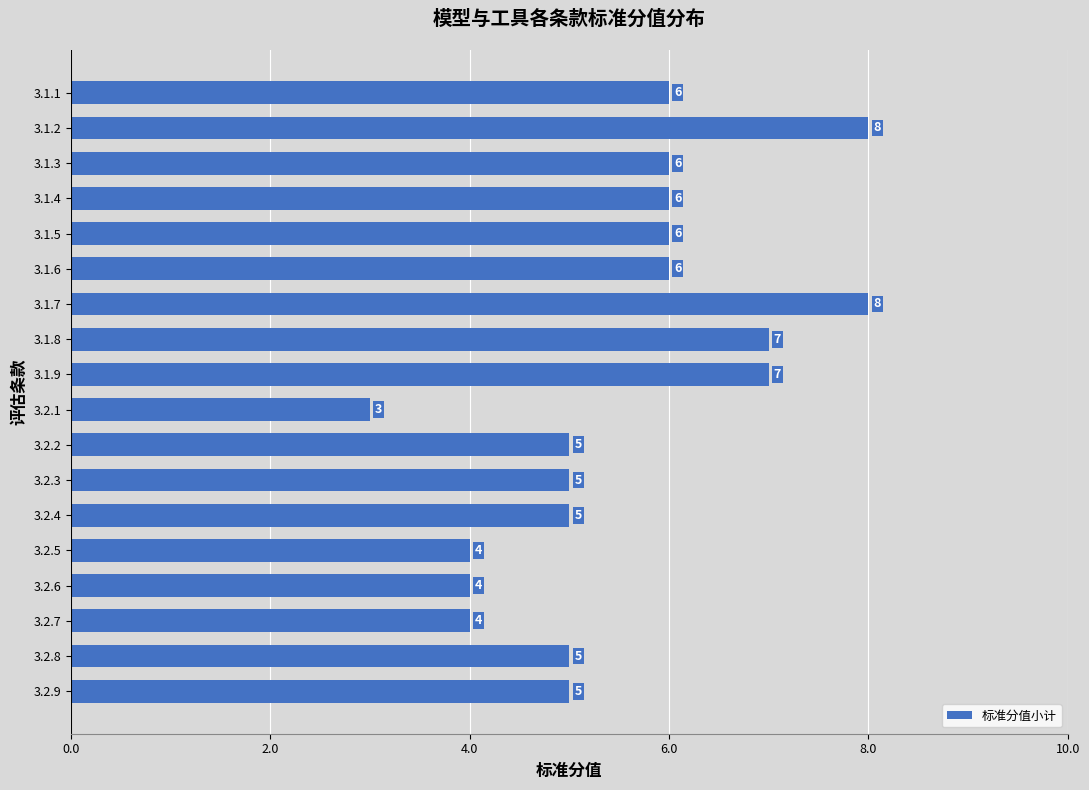

How many values are between 5 and 6?

10